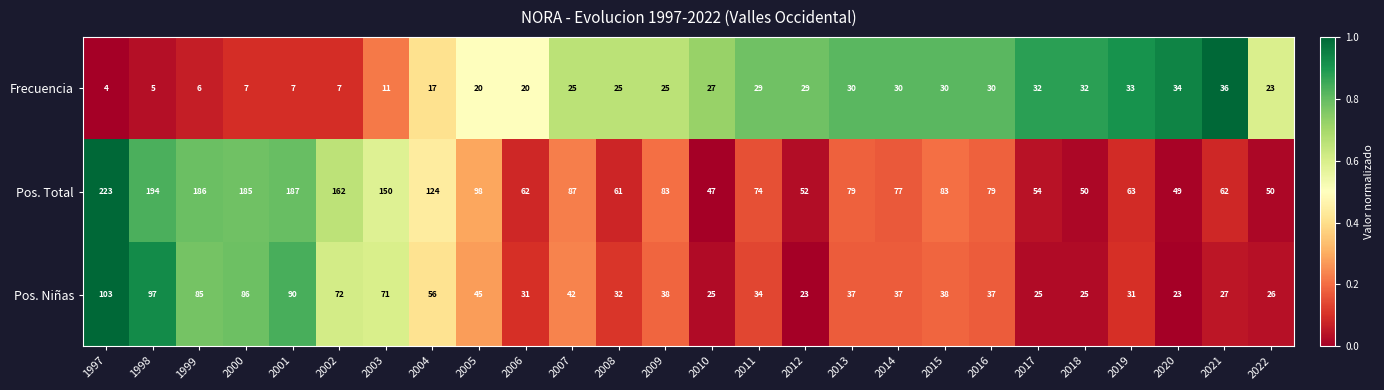

How many data points does each series have?

26